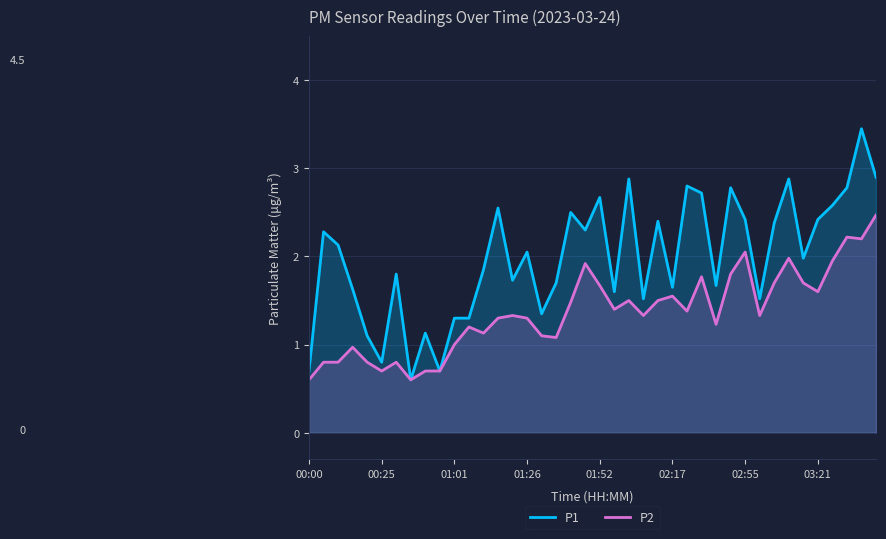

Which series has the largest total across all categories?

P1